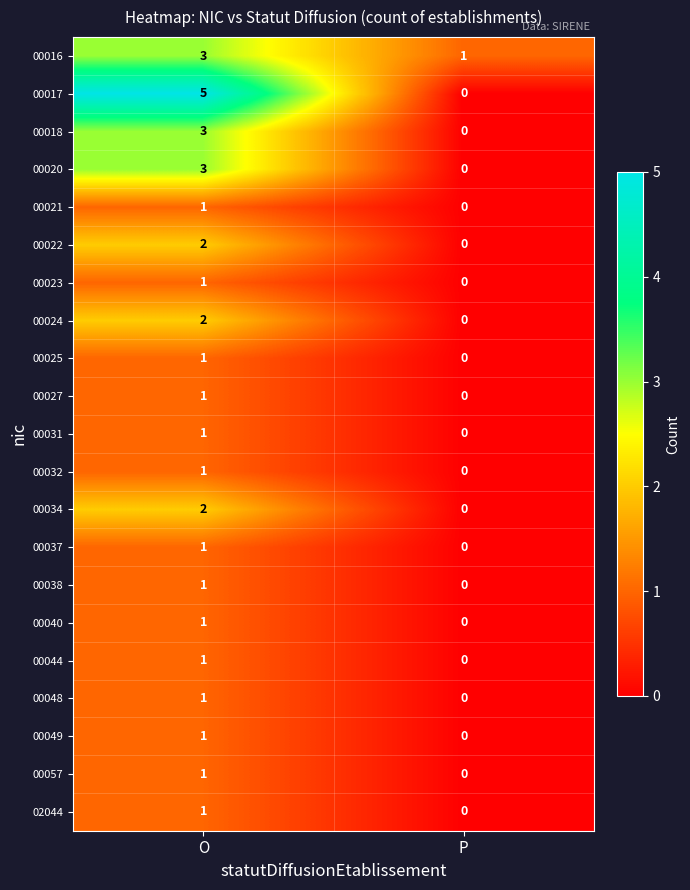

Is it true that 00024 equals 2 at O?

True